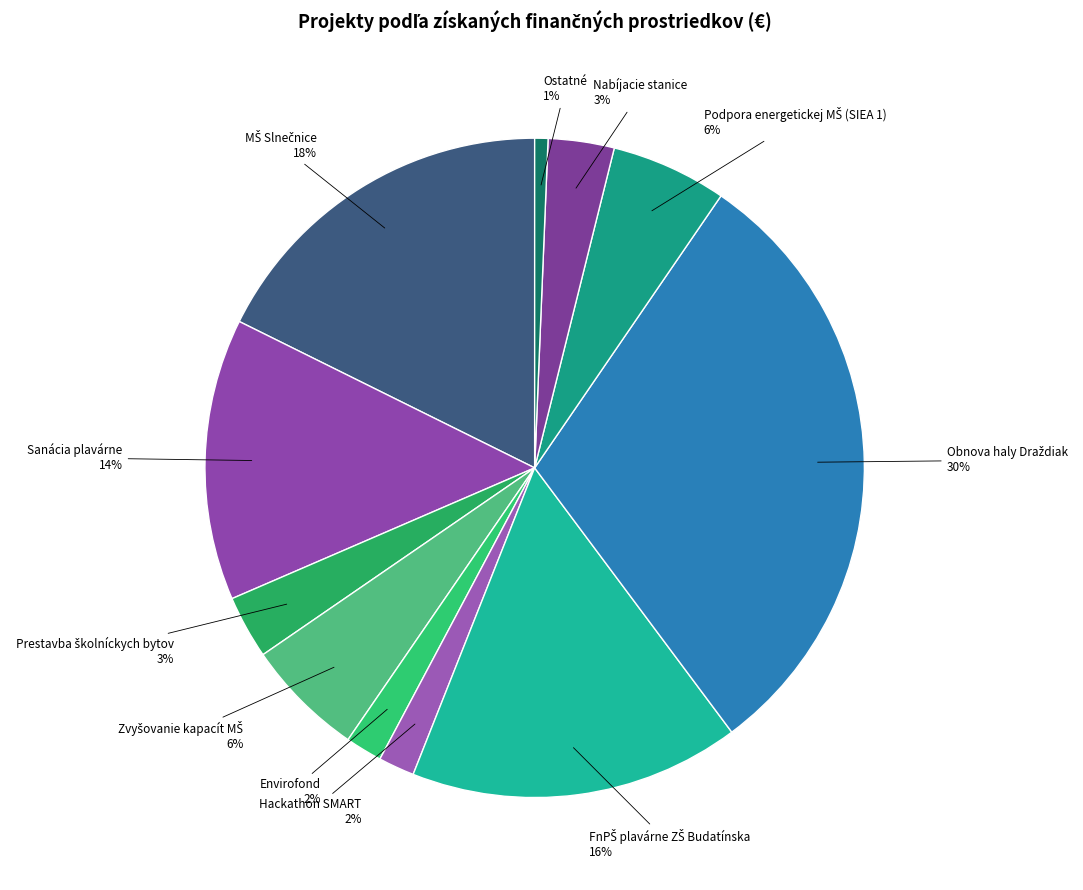

How many segments does this pie chart have?

11